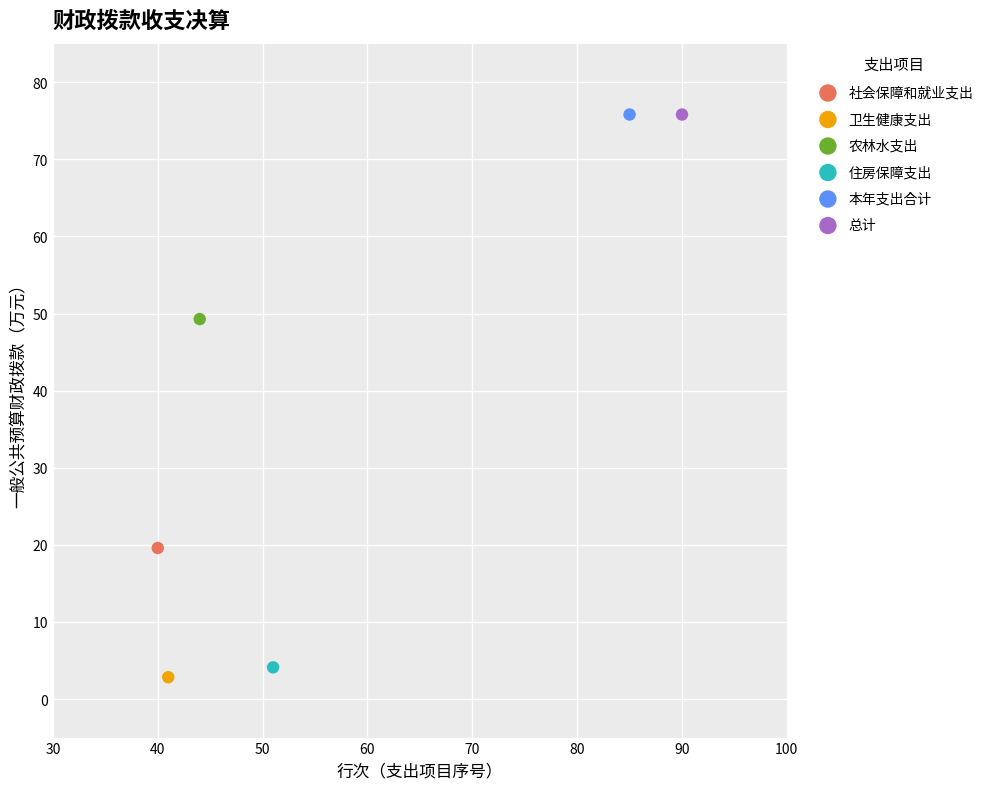

Which series contains the lowest Y value?

卫生健康支出